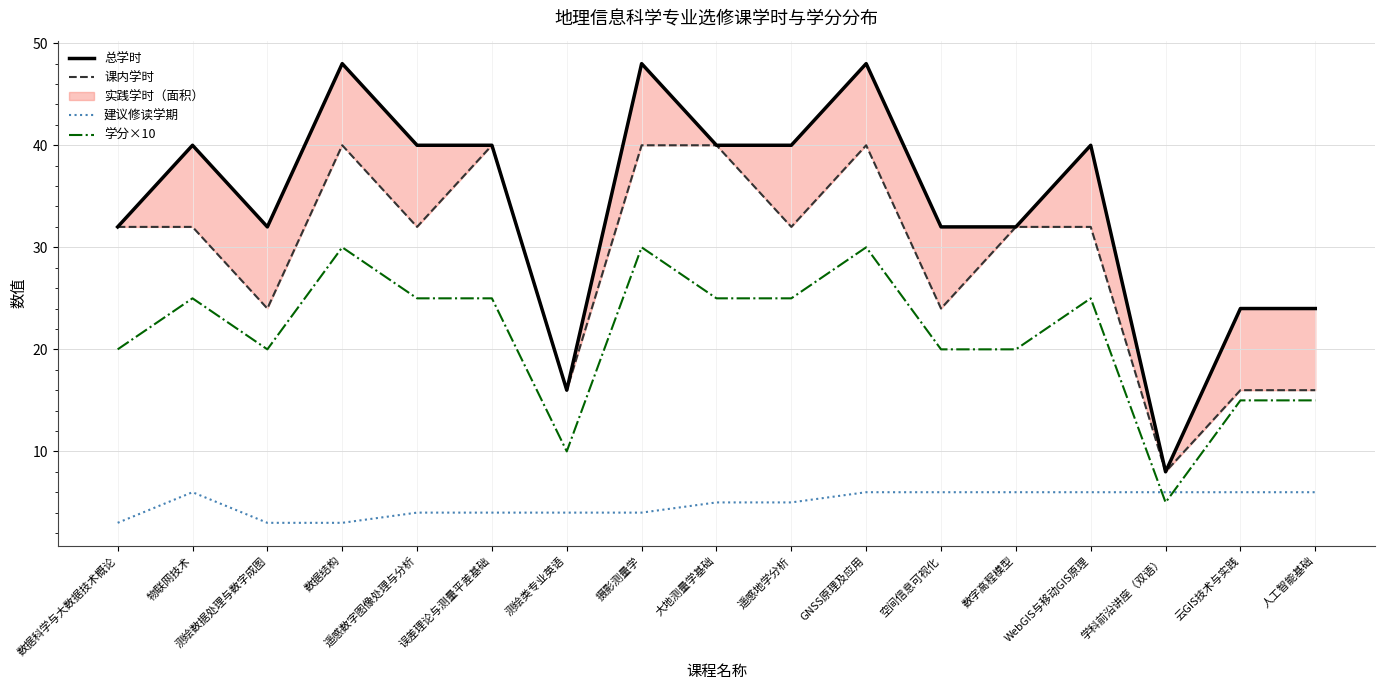

True or false: 总学时 and 建议修读学期 intersect in this chart.

False